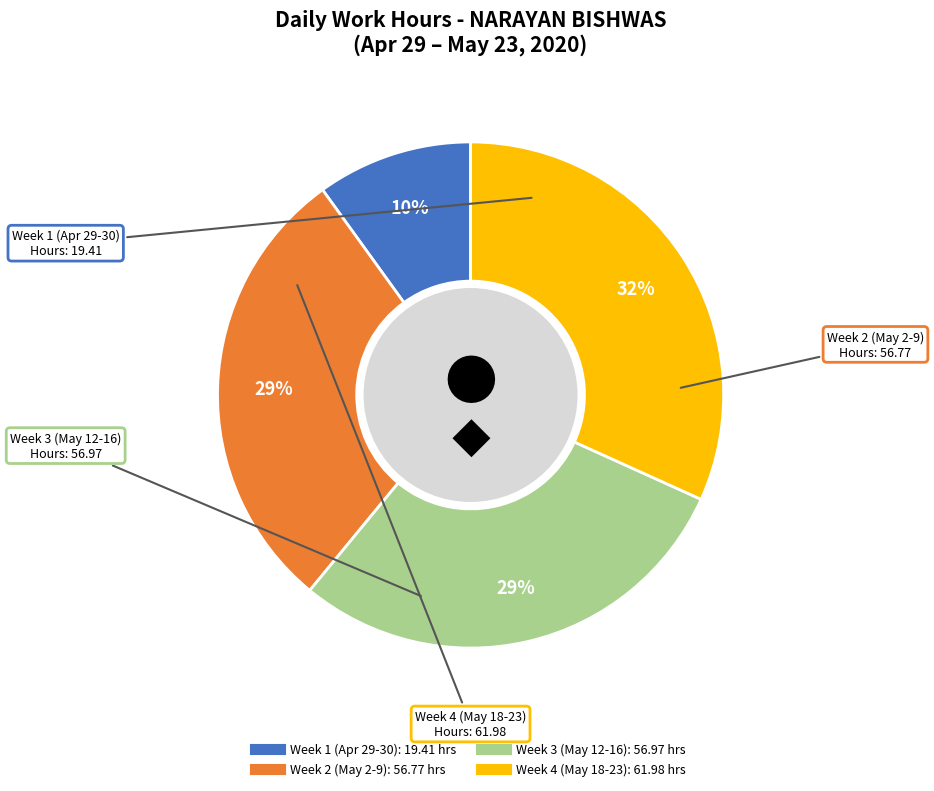

Does any single category account for the majority?

No